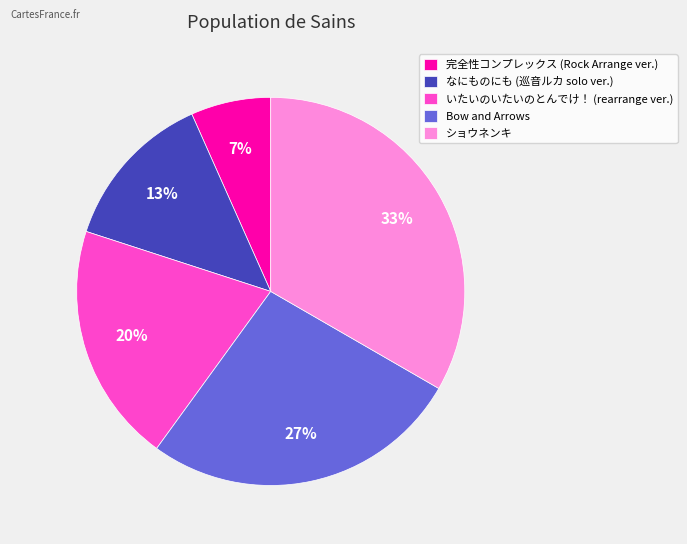

Which slice is the smallest?

完全性コンプレックス (Rock Arrange ver.)